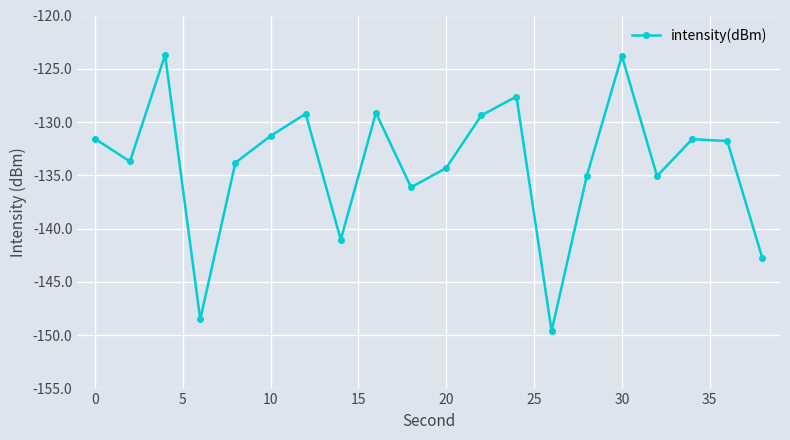

How many distinct data groups are displayed?

1